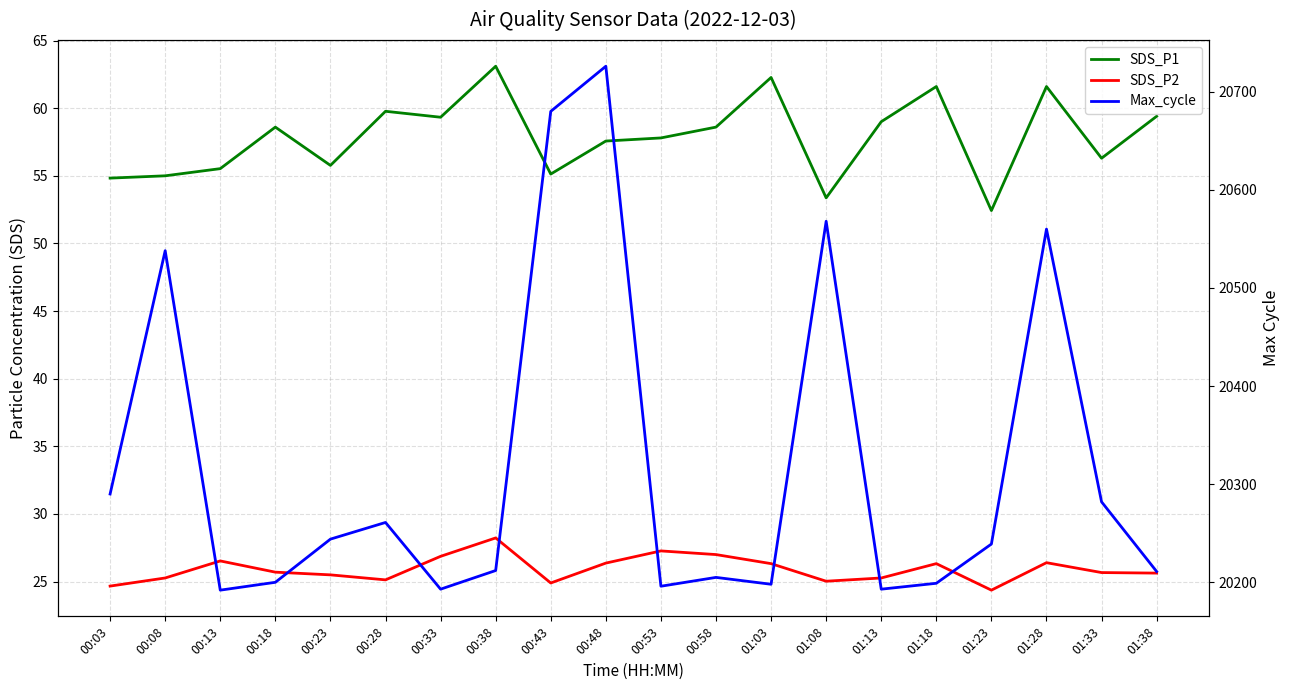

Count the number of data series in this chart.

3